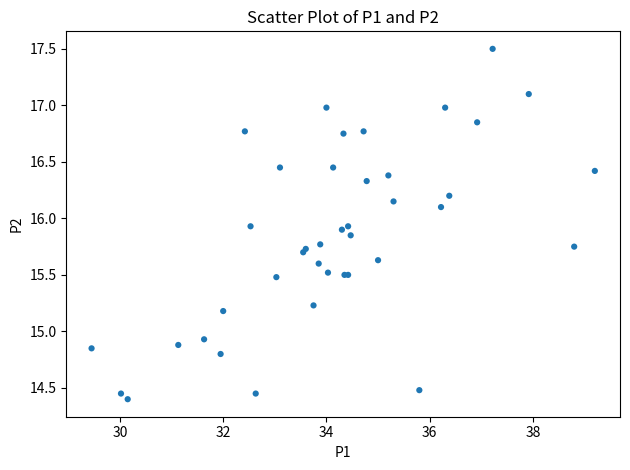

What Y value in the scatter plot is closest to 15?

14.9